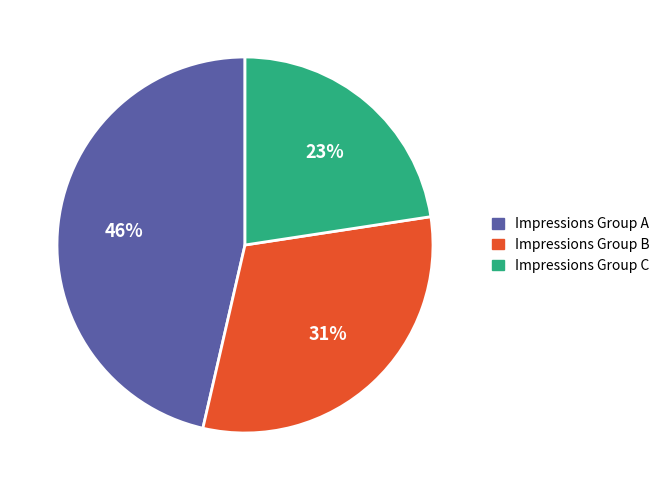

Rank the categories by value from highest to lowest.

Impressions Group A, Impressions Group B, Impressions Group C